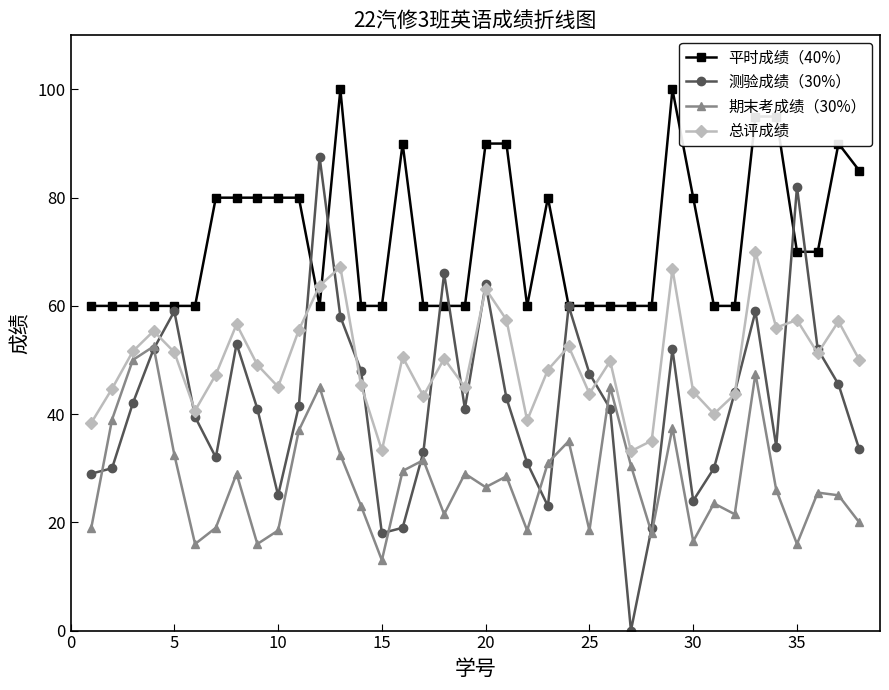

True or false: 总评成绩 has more than 1 interior local peaks.

True